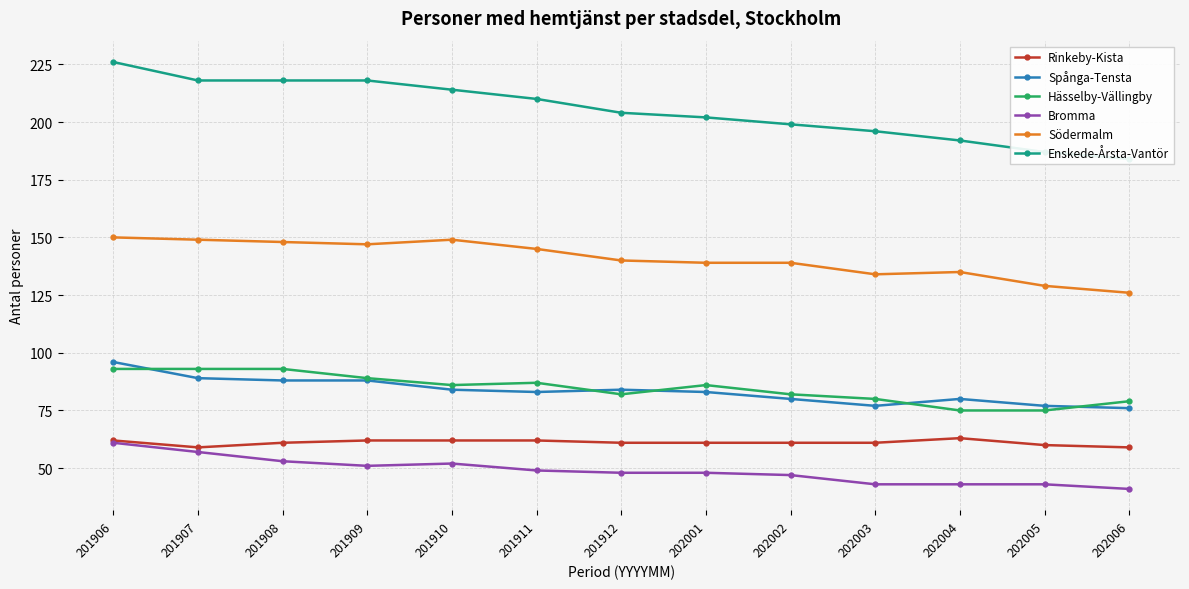

True or false: Enskede-Årsta-Vantör and Södermalm intersect in this chart.

False